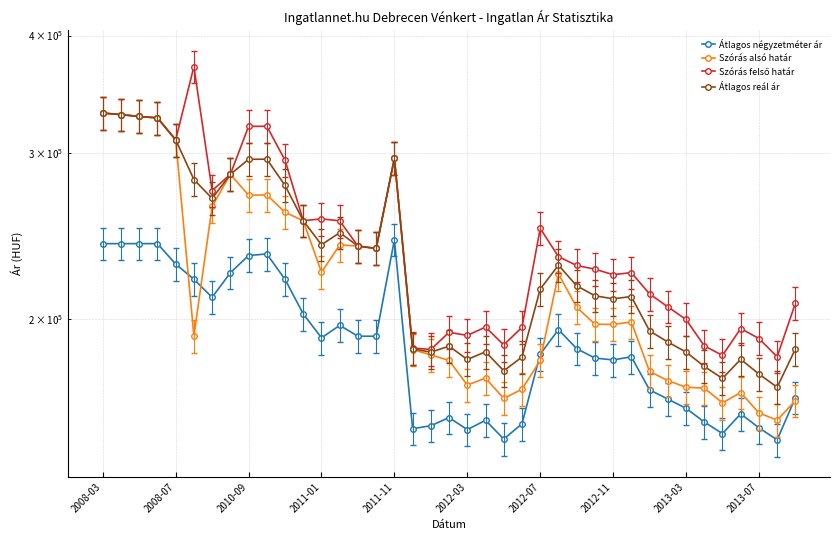

Which series has the largest range (max minus min)?

Szórás felső határ